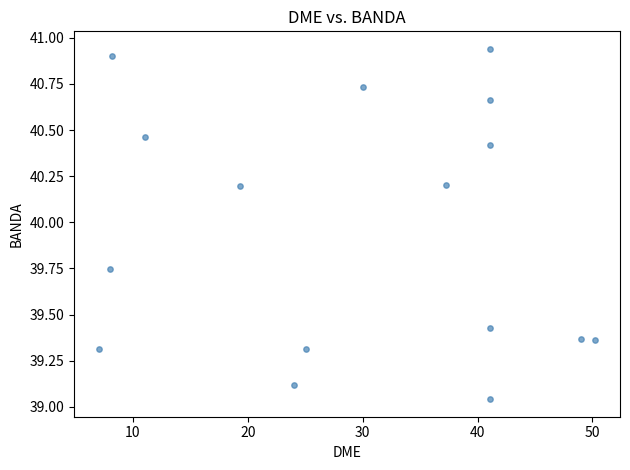

What is the range of Y values (max minus min)?

1.9